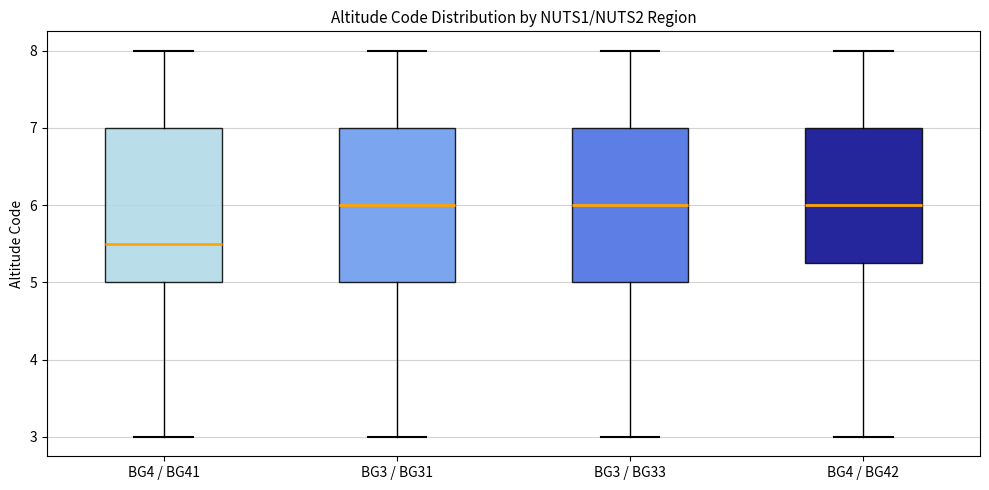

Reading left to right, transcribe this box plot: for each box, give where its median line is, the range the box spans, and where its two whiskers end, as read against the y-axis. The values are not printed on the chart, so give them approximately, as read against the axis.

BG4 / BG41: median 5.5, box 5.0 to 7.0, whiskers 3.0 to 8.0
BG3 / BG31: median 6.0, box 5.0 to 7.0, whiskers 3.0 to 8.0
BG3 / BG33: median 6.0, box 5.0 to 7.0, whiskers 3.0 to 8.0
BG4 / BG42: median 6.0, box 5.3 to 7.0, whiskers 3.0 to 8.0